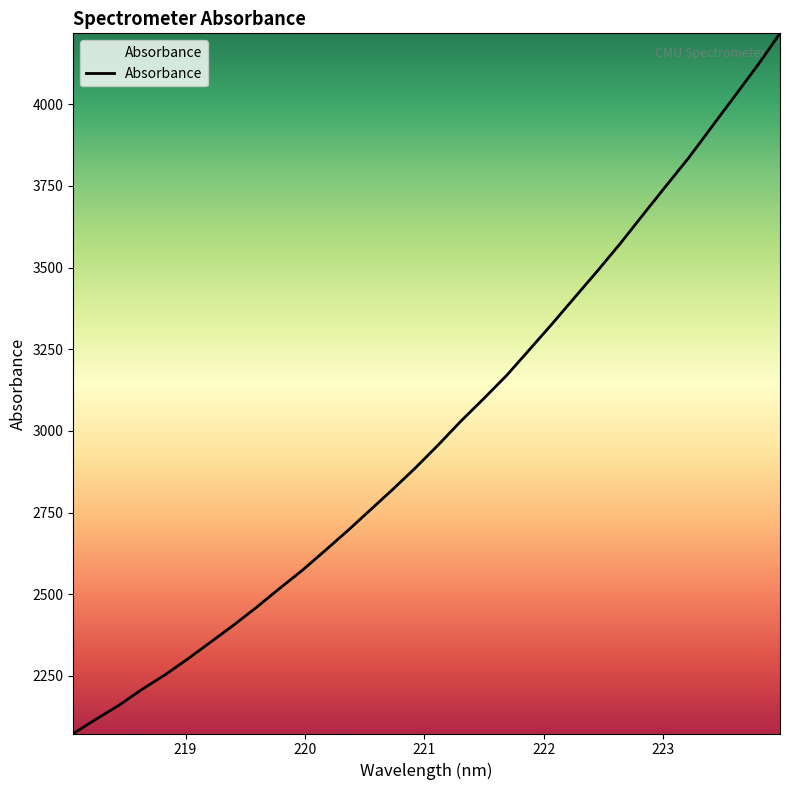

What is the difference between the maximum and minimum values?

2142.7